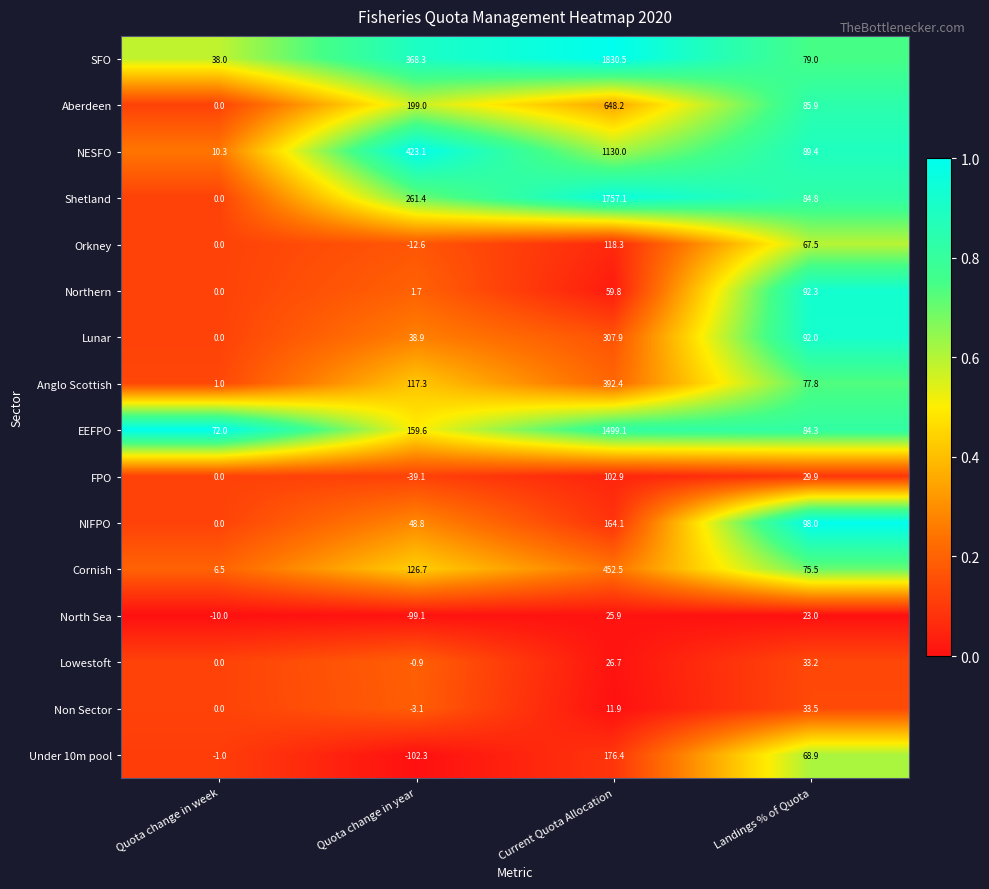

What is the difference between the maximum and minimum values in the Under 10m pool series?

278.7